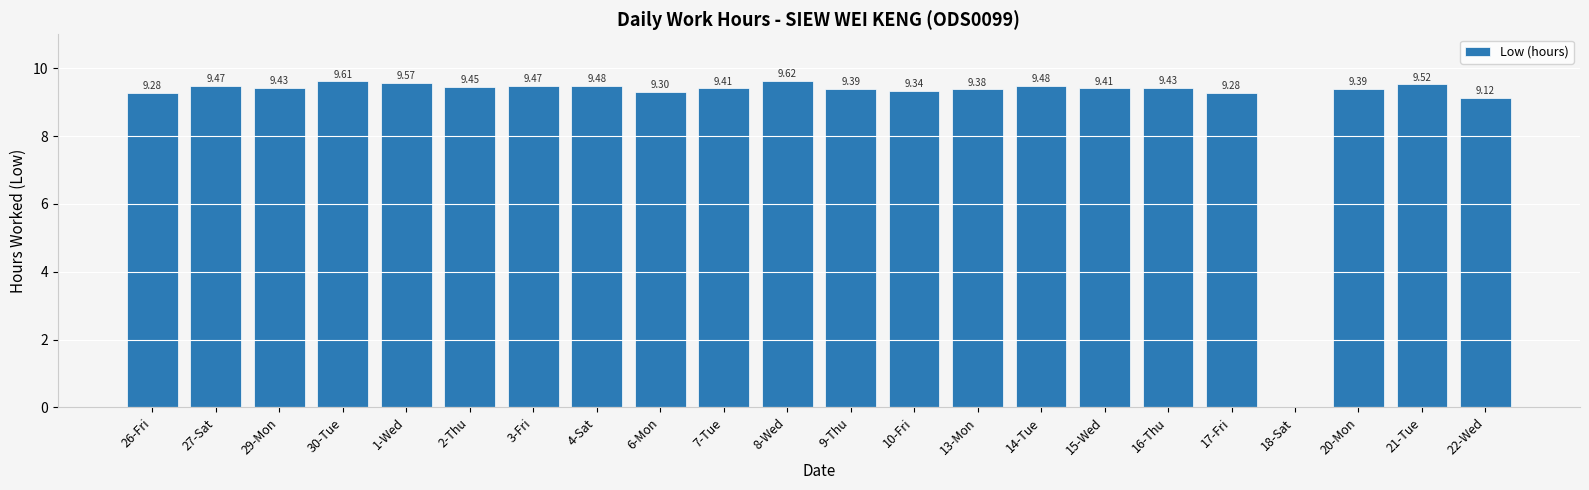

What is the ratio of the value at 9-Thu to the value at 8-Wed?

1.0